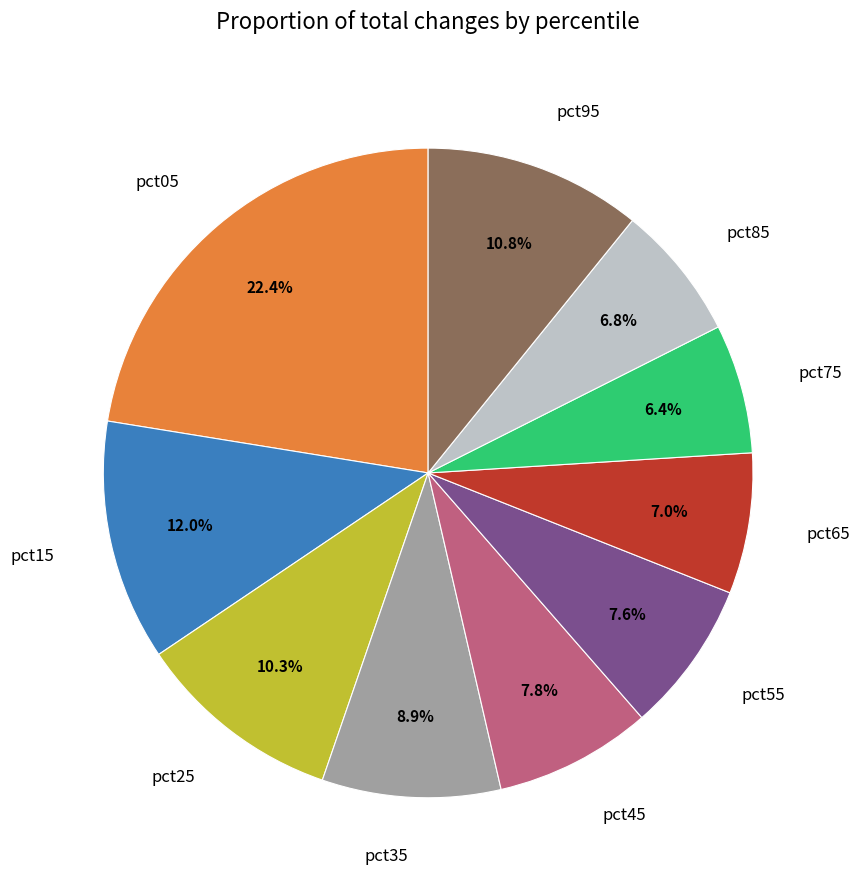

Combined, what portion of the pie is pct25 and pct35?

19.2%